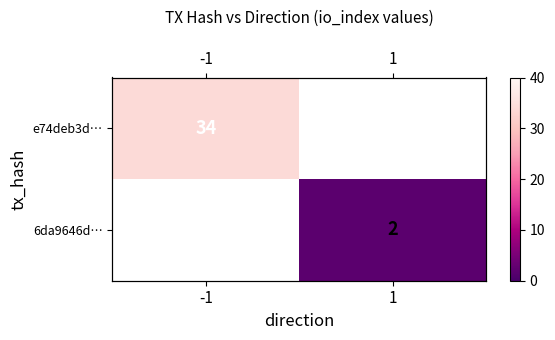

Rank the categories by e74deb3d… value from highest to lowest.

-1, 1